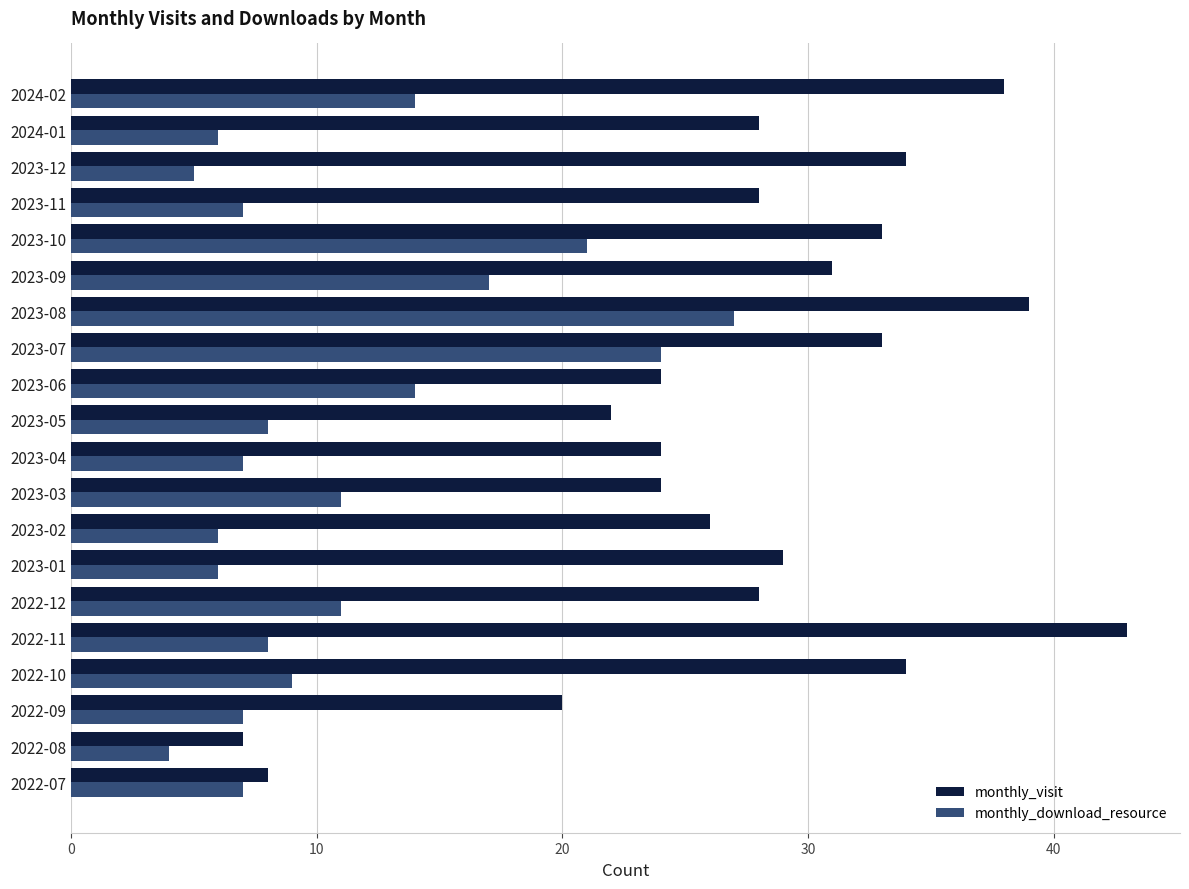

The value of monthly_download_resource at 2023-03 is 11. True or false?

True